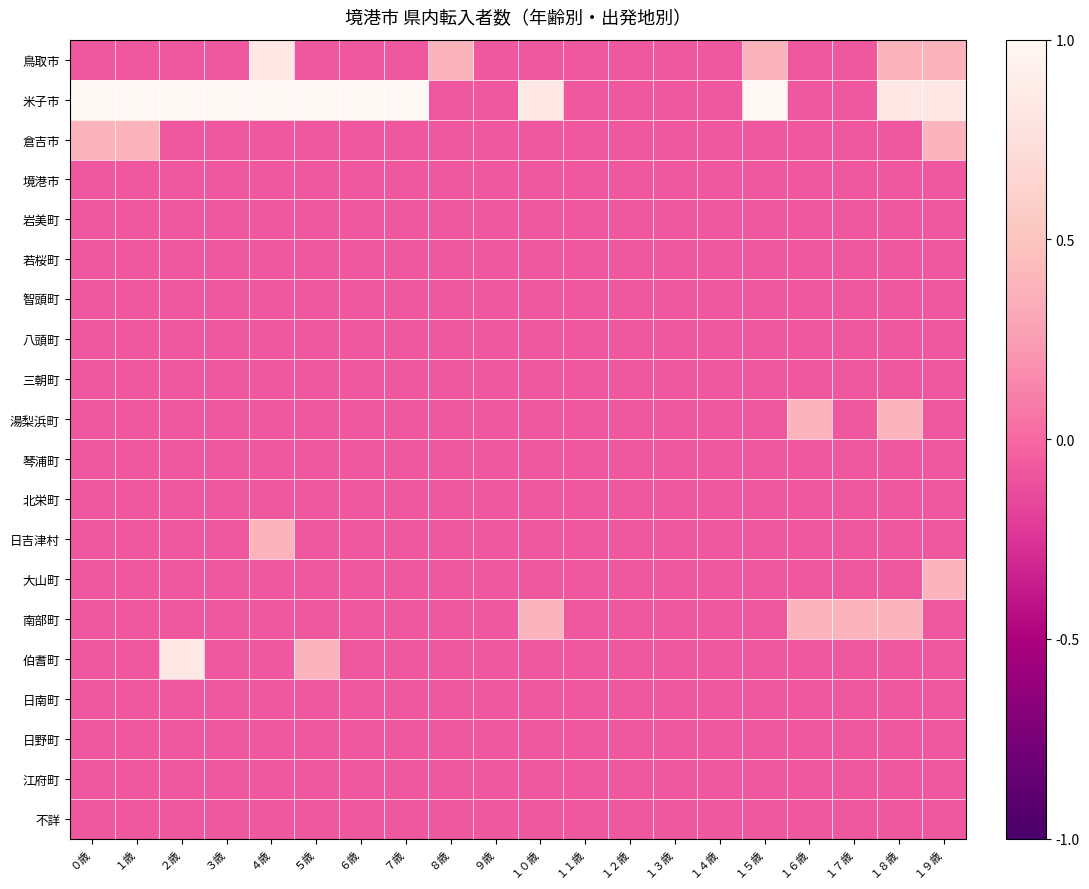

Reading left to right, what are all the values shown in this chart?

鳥取市: ０歳=-0.1	１歳=-0.1	２歳=-0.1	３歳=-0.1	４歳=0.8	５歳=-0.1	６歳=-0.1	７歳=-0.1	８歳=0.4	９歳=-0.1	１０歳=-0.1	１１歳=-0.1	１２歳=-0.1	１３歳=-0.1	１４歳=-0.1	１５歳=0.4	１６歳=-0.1	１７歳=-0.1	１８歳=0.4	１９歳=0.4
米子市: ０歳=1.0	１歳=1.0	２歳=1.0	３歳=1.0	４歳=1.0	５歳=1.0	６歳=1.0	７歳=1.0	８歳=-0.1	９歳=-0.1	１０歳=0.8	１１歳=-0.1	１２歳=-0.1	１３歳=-0.1	１４歳=-0.1	１５歳=1.0	１６歳=-0.1	１７歳=-0.1	１８歳=0.8	１９歳=0.8
倉吉市: ０歳=0.4	１歳=0.4	２歳=-0.1	３歳=-0.1	４歳=-0.1	５歳=-0.1	６歳=-0.1	７歳=-0.1	８歳=-0.1	９歳=-0.1	１０歳=-0.1	１１歳=-0.1	１２歳=-0.1	１３歳=-0.1	１４歳=-0.1	１５歳=-0.1	１６歳=-0.1	１７歳=-0.1	１８歳=-0.1	１９歳=0.4
境港市: ０歳=-0.1	１歳=-0.1	２歳=-0.1	３歳=-0.1	４歳=-0.1	５歳=-0.1	６歳=-0.1	７歳=-0.1	８歳=-0.1	９歳=-0.1	１０歳=-0.1	１１歳=-0.1	１２歳=-0.1	１３歳=-0.1	１４歳=-0.1	１５歳=-0.1	１６歳=-0.1	１７歳=-0.1	１８歳=-0.1	１９歳=-0.1
岩美町: ０歳=-0.1	１歳=-0.1	２歳=-0.1	３歳=-0.1	４歳=-0.1	５歳=-0.1	６歳=-0.1	７歳=-0.1	８歳=-0.1	９歳=-0.1	１０歳=-0.1	１１歳=-0.1	１２歳=-0.1	１３歳=-0.1	１４歳=-0.1	１５歳=-0.1	１６歳=-0.1	１７歳=-0.1	１８歳=-0.1	１９歳=-0.1
若桜町: ０歳=-0.1	１歳=-0.1	２歳=-0.1	３歳=-0.1	４歳=-0.1	５歳=-0.1	６歳=-0.1	７歳=-0.1	８歳=-0.1	９歳=-0.1	１０歳=-0.1	１１歳=-0.1	１２歳=-0.1	１３歳=-0.1	１４歳=-0.1	１５歳=-0.1	１６歳=-0.1	１７歳=-0.1	１８歳=-0.1	１９歳=-0.1
智頭町: ０歳=-0.1	１歳=-0.1	２歳=-0.1	３歳=-0.1	４歳=-0.1	５歳=-0.1	６歳=-0.1	７歳=-0.1	８歳=-0.1	９歳=-0.1	１０歳=-0.1	１１歳=-0.1	１２歳=-0.1	１３歳=-0.1	１４歳=-0.1	１５歳=-0.1	１６歳=-0.1	１７歳=-0.1	１８歳=-0.1	１９歳=-0.1
八頭町: ０歳=-0.1	１歳=-0.1	２歳=-0.1	３歳=-0.1	４歳=-0.1	５歳=-0.1	６歳=-0.1	７歳=-0.1	８歳=-0.1	９歳=-0.1	１０歳=-0.1	１１歳=-0.1	１２歳=-0.1	１３歳=-0.1	１４歳=-0.1	１５歳=-0.1	１６歳=-0.1	１７歳=-0.1	１８歳=-0.1	１９歳=-0.1
三朝町: ０歳=-0.1	１歳=-0.1	２歳=-0.1	３歳=-0.1	４歳=-0.1	５歳=-0.1	６歳=-0.1	７歳=-0.1	８歳=-0.1	９歳=-0.1	１０歳=-0.1	１１歳=-0.1	１２歳=-0.1	１３歳=-0.1	１４歳=-0.1	１５歳=-0.1	１６歳=-0.1	１７歳=-0.1	１８歳=-0.1	１９歳=-0.1
湯梨浜町: ０歳=-0.1	１歳=-0.1	２歳=-0.1	３歳=-0.1	４歳=-0.1	５歳=-0.1	６歳=-0.1	７歳=-0.1	８歳=-0.1	９歳=-0.1	１０歳=-0.1	１１歳=-0.1	１２歳=-0.1	１３歳=-0.1	１４歳=-0.1	１５歳=-0.1	１６歳=0.4	１７歳=-0.1	１８歳=0.4	１９歳=-0.1
琴浦町: ０歳=-0.1	１歳=-0.1	２歳=-0.1	３歳=-0.1	４歳=-0.1	５歳=-0.1	６歳=-0.1	７歳=-0.1	８歳=-0.1	９歳=-0.1	１０歳=-0.1	１１歳=-0.1	１２歳=-0.1	１３歳=-0.1	１４歳=-0.1	１５歳=-0.1	１６歳=-0.1	１７歳=-0.1	１８歳=-0.1	１９歳=-0.1
北栄町: ０歳=-0.1	１歳=-0.1	２歳=-0.1	３歳=-0.1	４歳=-0.1	５歳=-0.1	６歳=-0.1	７歳=-0.1	８歳=-0.1	９歳=-0.1	１０歳=-0.1	１１歳=-0.1	１２歳=-0.1	１３歳=-0.1	１４歳=-0.1	１５歳=-0.1	１６歳=-0.1	１７歳=-0.1	１８歳=-0.1	１９歳=-0.1
日吉津村: ０歳=-0.1	１歳=-0.1	２歳=-0.1	３歳=-0.1	４歳=0.4	５歳=-0.1	６歳=-0.1	７歳=-0.1	８歳=-0.1	９歳=-0.1	１０歳=-0.1	１１歳=-0.1	１２歳=-0.1	１３歳=-0.1	１４歳=-0.1	１５歳=-0.1	１６歳=-0.1	１７歳=-0.1	１８歳=-0.1	１９歳=-0.1
大山町: ０歳=-0.1	１歳=-0.1	２歳=-0.1	３歳=-0.1	４歳=-0.1	５歳=-0.1	６歳=-0.1	７歳=-0.1	８歳=-0.1	９歳=-0.1	１０歳=-0.1	１１歳=-0.1	１２歳=-0.1	１３歳=-0.1	１４歳=-0.1	１５歳=-0.1	１６歳=-0.1	１７歳=-0.1	１８歳=-0.1	１９歳=0.4
南部町: ０歳=-0.1	１歳=-0.1	２歳=-0.1	３歳=-0.1	４歳=-0.1	５歳=-0.1	６歳=-0.1	７歳=-0.1	８歳=-0.1	９歳=-0.1	１０歳=0.4	１１歳=-0.1	１２歳=-0.1	１３歳=-0.1	１４歳=-0.1	１５歳=-0.1	１６歳=0.4	１７歳=0.4	１８歳=0.4	１９歳=-0.1
伯耆町: ０歳=-0.1	１歳=-0.1	２歳=0.8	３歳=-0.1	４歳=-0.1	５歳=0.4	６歳=-0.1	７歳=-0.1	８歳=-0.1	９歳=-0.1	１０歳=-0.1	１１歳=-0.1	１２歳=-0.1	１３歳=-0.1	１４歳=-0.1	１５歳=-0.1	１６歳=-0.1	１７歳=-0.1	１８歳=-0.1	１９歳=-0.1
日南町: ０歳=-0.1	１歳=-0.1	２歳=-0.1	３歳=-0.1	４歳=-0.1	５歳=-0.1	６歳=-0.1	７歳=-0.1	８歳=-0.1	９歳=-0.1	１０歳=-0.1	１１歳=-0.1	１２歳=-0.1	１３歳=-0.1	１４歳=-0.1	１５歳=-0.1	１６歳=-0.1	１７歳=-0.1	１８歳=-0.1	１９歳=-0.1
日野町: ０歳=-0.1	１歳=-0.1	２歳=-0.1	３歳=-0.1	４歳=-0.1	５歳=-0.1	６歳=-0.1	７歳=-0.1	８歳=-0.1	９歳=-0.1	１０歳=-0.1	１１歳=-0.1	１２歳=-0.1	１３歳=-0.1	１４歳=-0.1	１５歳=-0.1	１６歳=-0.1	１７歳=-0.1	１８歳=-0.1	１９歳=-0.1
江府町: ０歳=-0.1	１歳=-0.1	２歳=-0.1	３歳=-0.1	４歳=-0.1	５歳=-0.1	６歳=-0.1	７歳=-0.1	８歳=-0.1	９歳=-0.1	１０歳=-0.1	１１歳=-0.1	１２歳=-0.1	１３歳=-0.1	１４歳=-0.1	１５歳=-0.1	１６歳=-0.1	１７歳=-0.1	１８歳=-0.1	１９歳=-0.1
不詳: ０歳=-0.1	１歳=-0.1	２歳=-0.1	３歳=-0.1	４歳=-0.1	５歳=-0.1	６歳=-0.1	７歳=-0.1	８歳=-0.1	９歳=-0.1	１０歳=-0.1	１１歳=-0.1	１２歳=-0.1	１３歳=-0.1	１４歳=-0.1	１５歳=-0.1	１６歳=-0.1	１７歳=-0.1	１８歳=-0.1	１９歳=-0.1